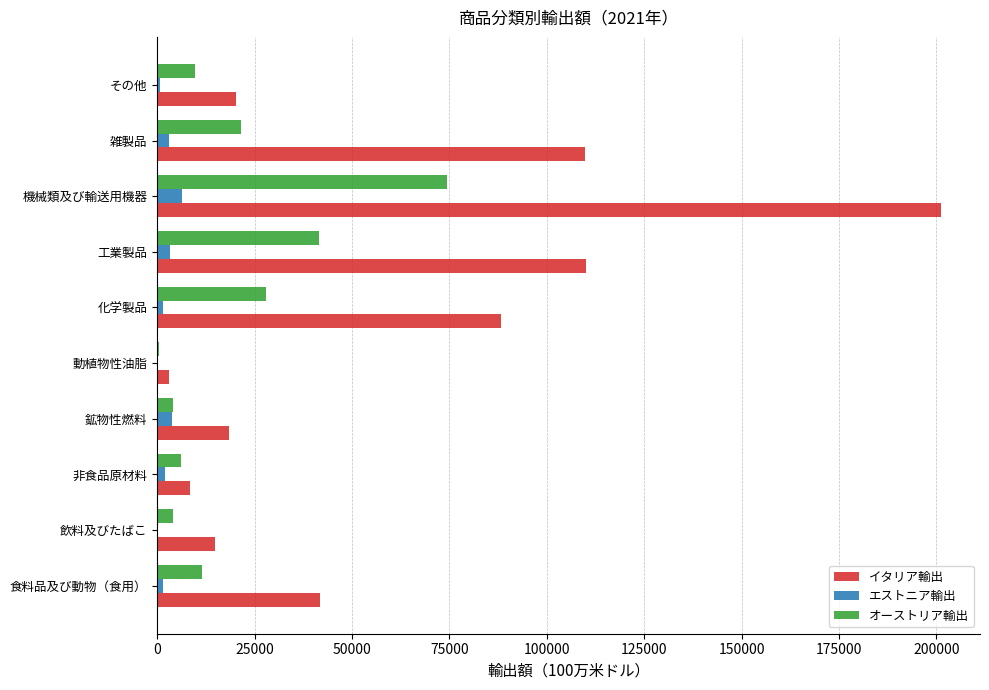

Which series changed the most between 工業製品 and 機械類及び輸送用機器?

イタリア輸出